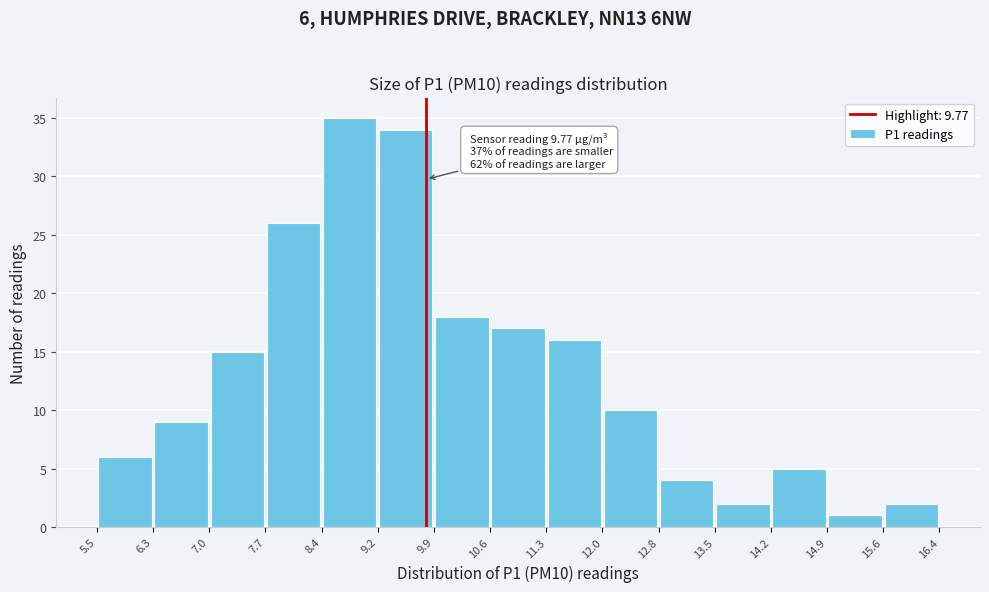

Over which range of the x-axis is the bar tallest?

8.4 to 9.2